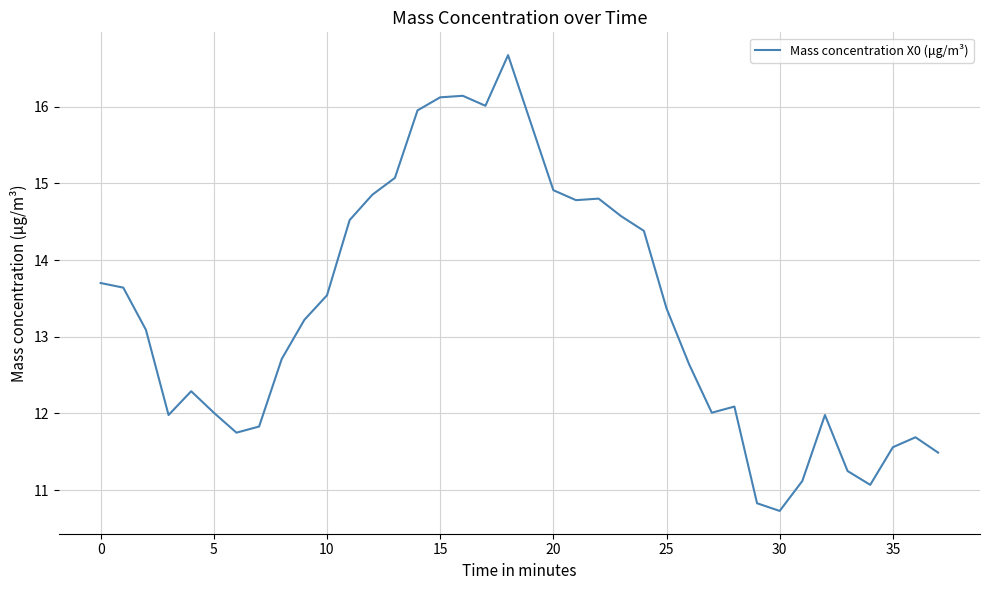

What is the difference between the maximum and minimum values?

5.9